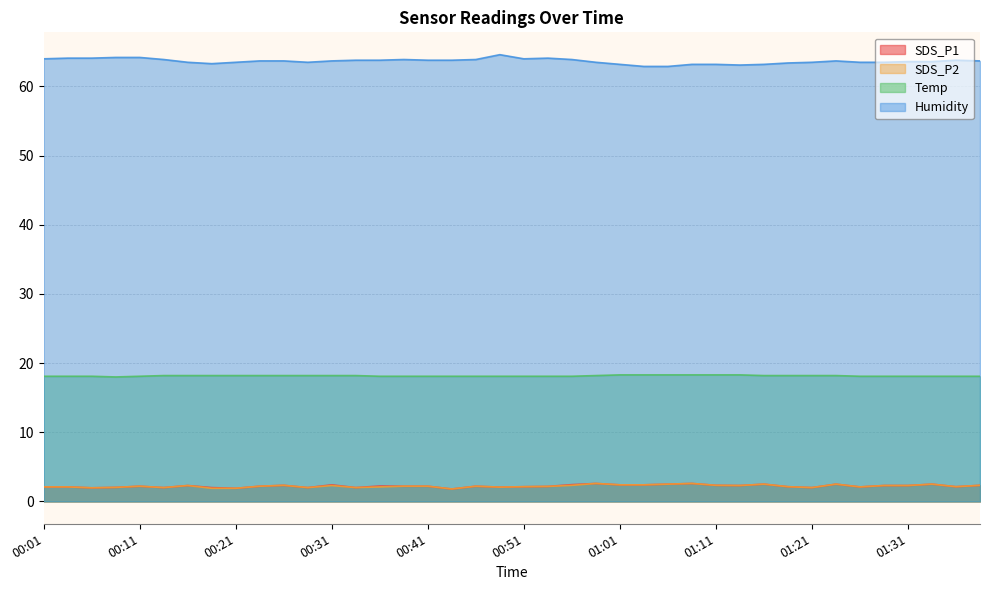

How many categories are shown in the chart?

40